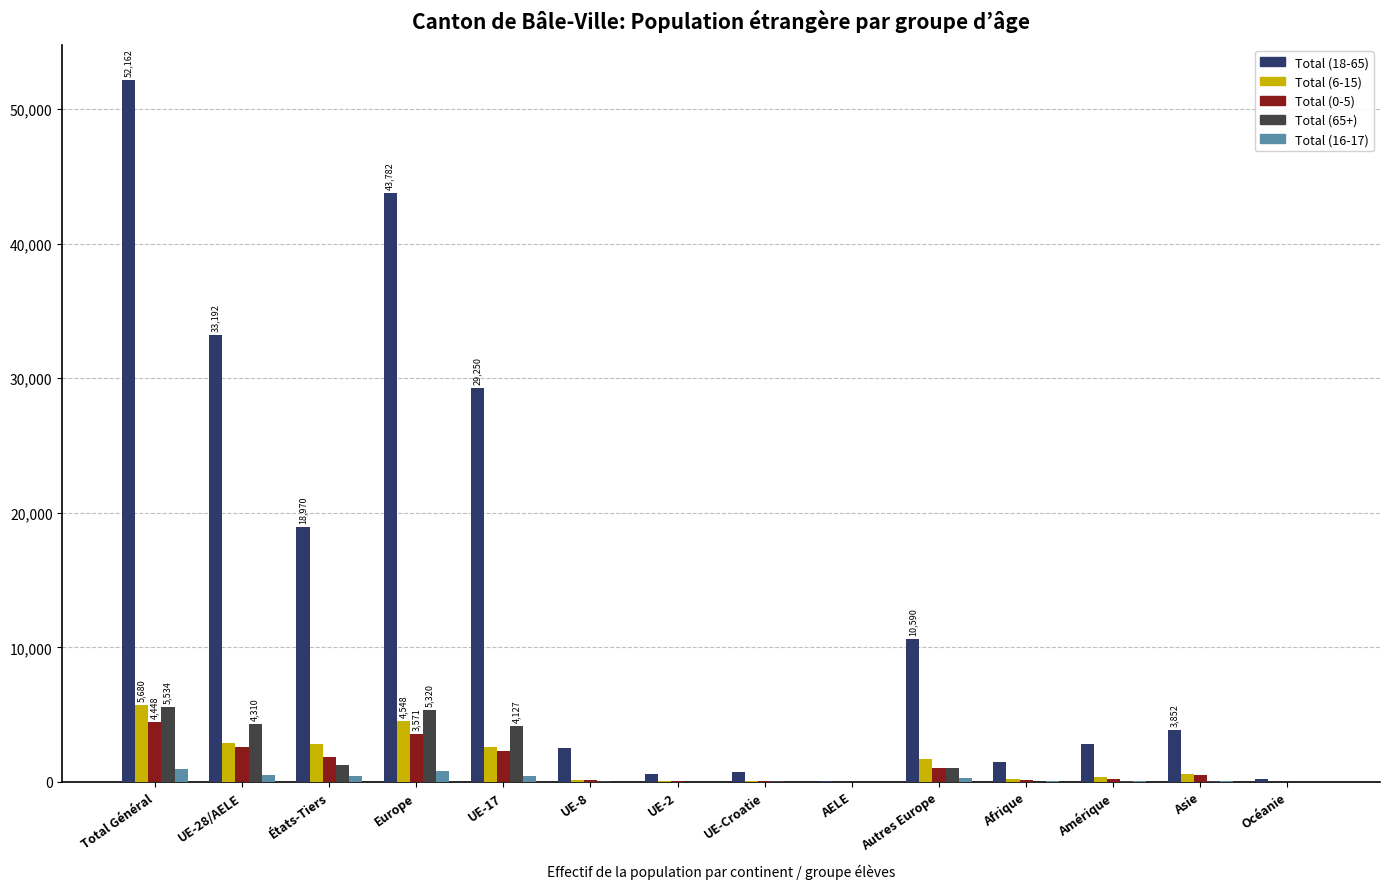

Which series has the largest total across all categories?

Total (18-65)